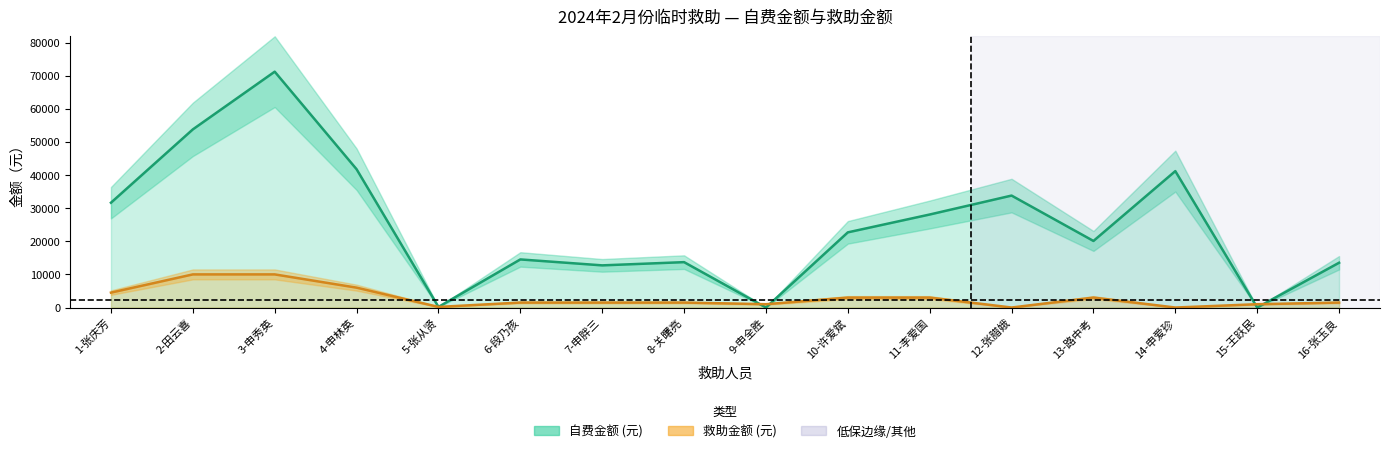

After their last crossing, which series has the higher values: 自费金额 (元) or 救助金额 (元)?

自费金额 (元)